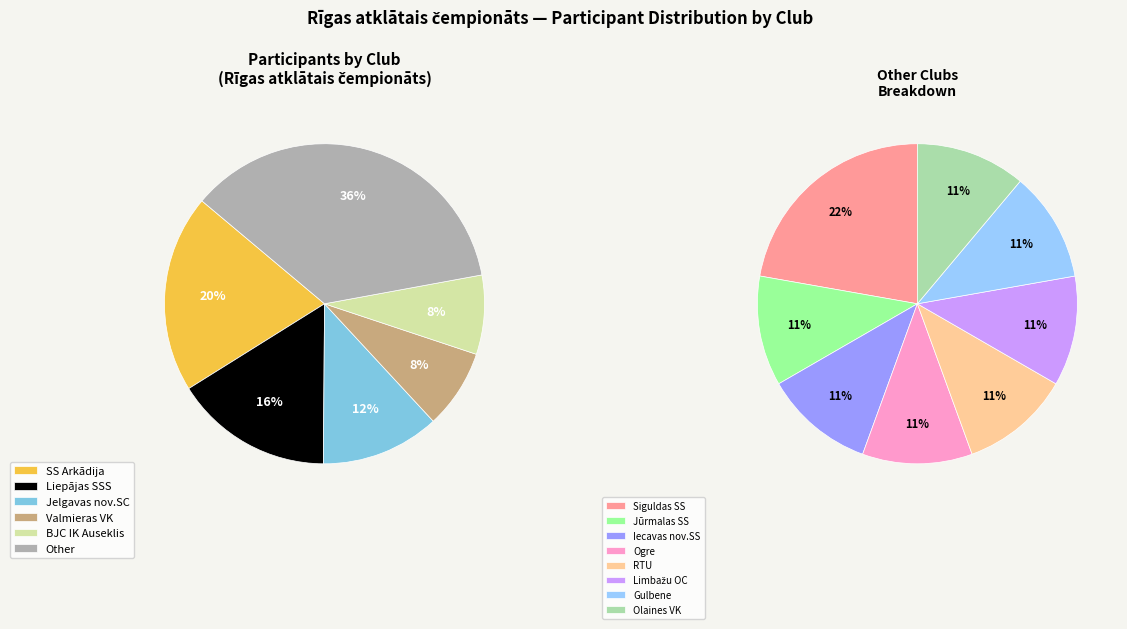

Which category has the smallest portion of the pie?

Jūrmalas SS